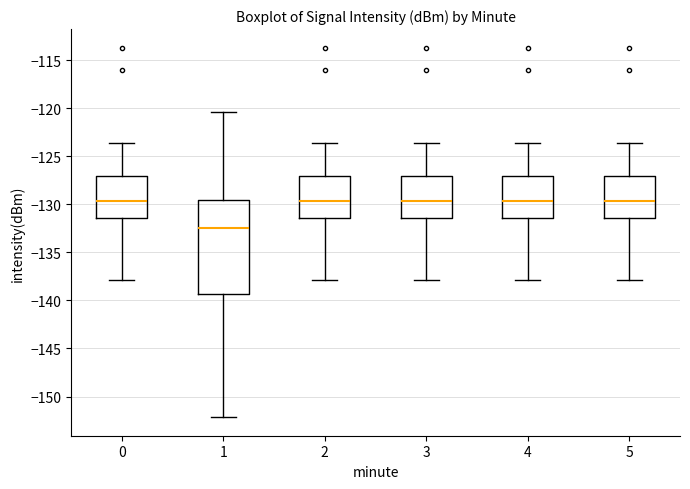

Comparing the boxes themselves (not the whiskers), which one is the tallest?

1